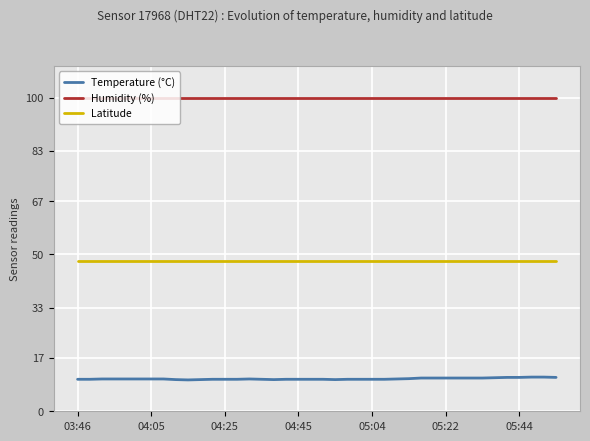

True or false: Temperature (°C) and Latitude intersect in this chart.

False